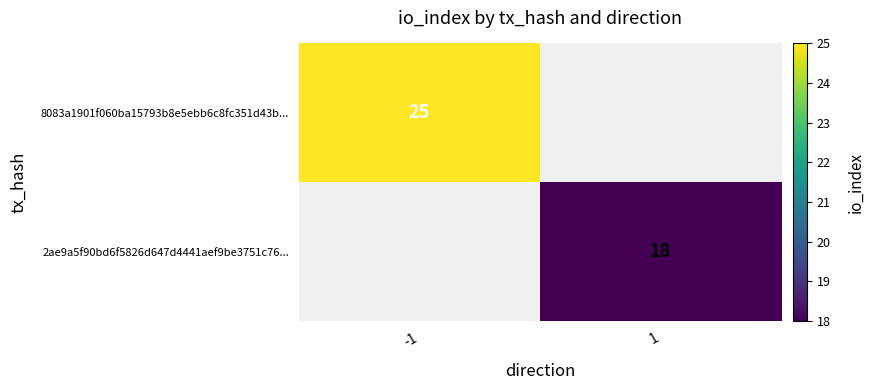

Is it true that 2ae9a5f90bd6f5826d647d4441aef9be3751c76... equals 18 at 1?

True